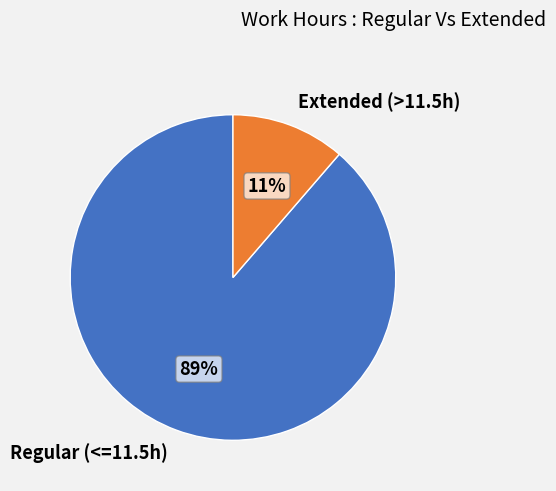

Between Extended (>11.5h) and Regular (<=11.5h), which is larger?

Regular (<=11.5h)